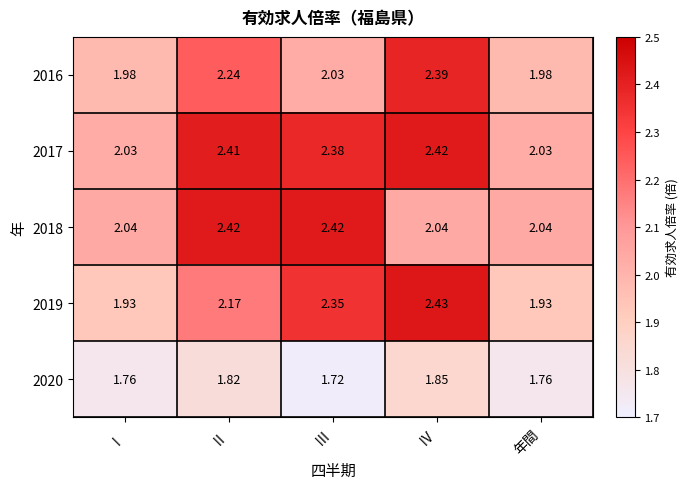

At which category does the chart reach its minimum across all series?

Ⅲ